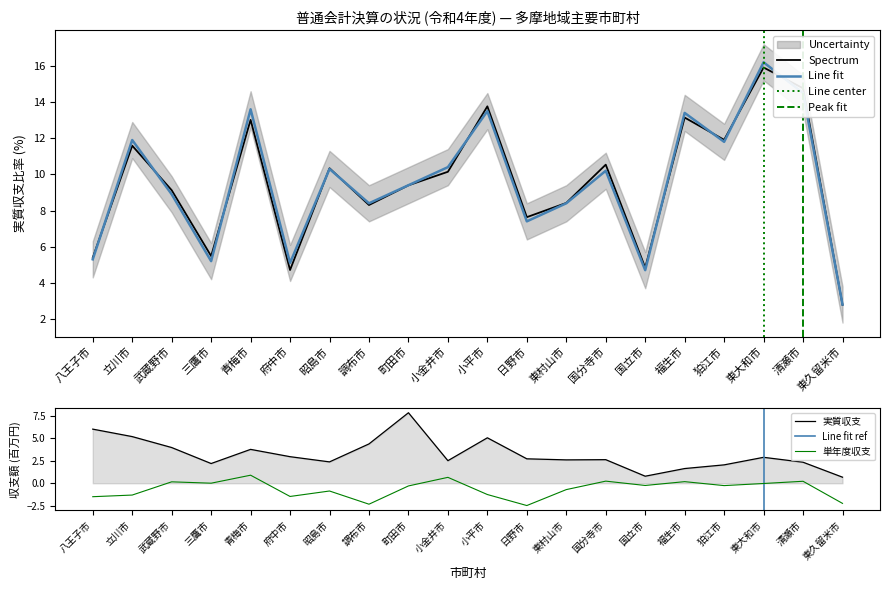

What is the spread (max minus min) of values at 昭島市?

11.2